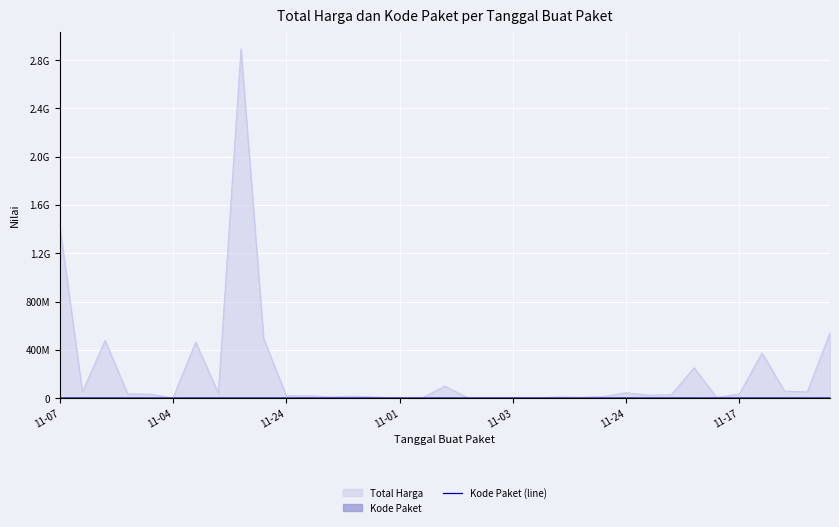

Count the number of categories in the chart.

35